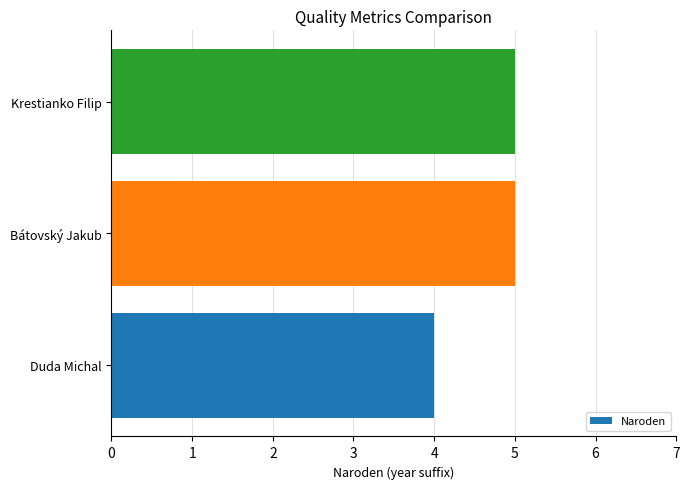

Reading bottom to top, list all the values displayed in this chart.

Duda Michal=4	Bátovský Jakub=5	Krestianko Filip=5